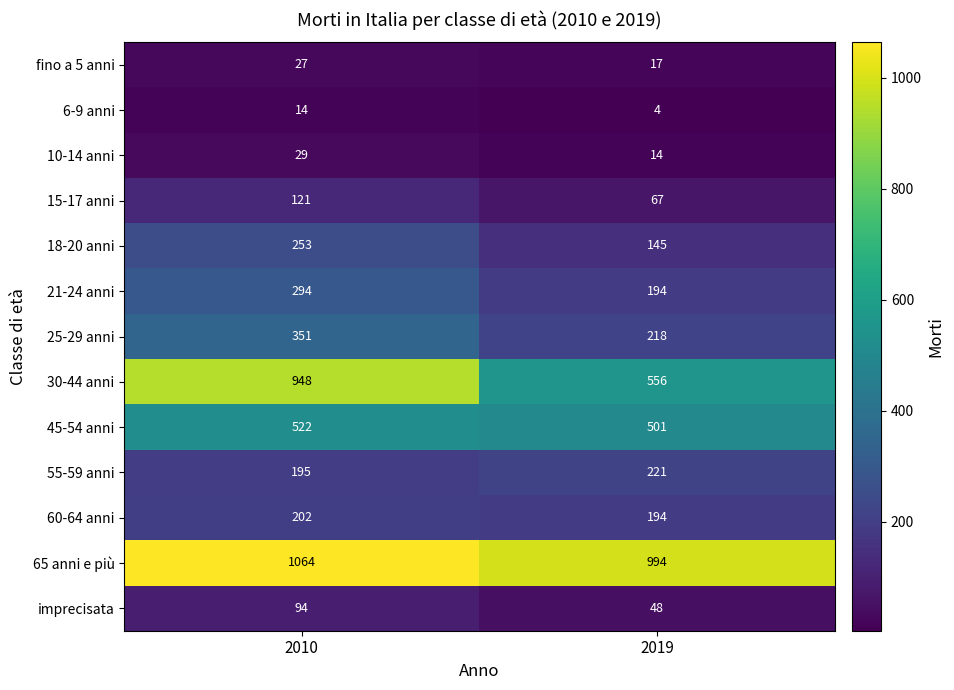

What is the difference between the maximum and minimum values in the fino a 5 anni series?

10